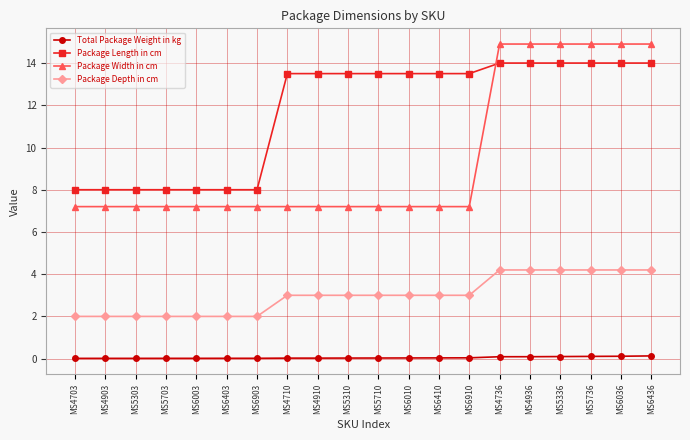

What is the difference between the highest and lowest values at MS4736?

14.8